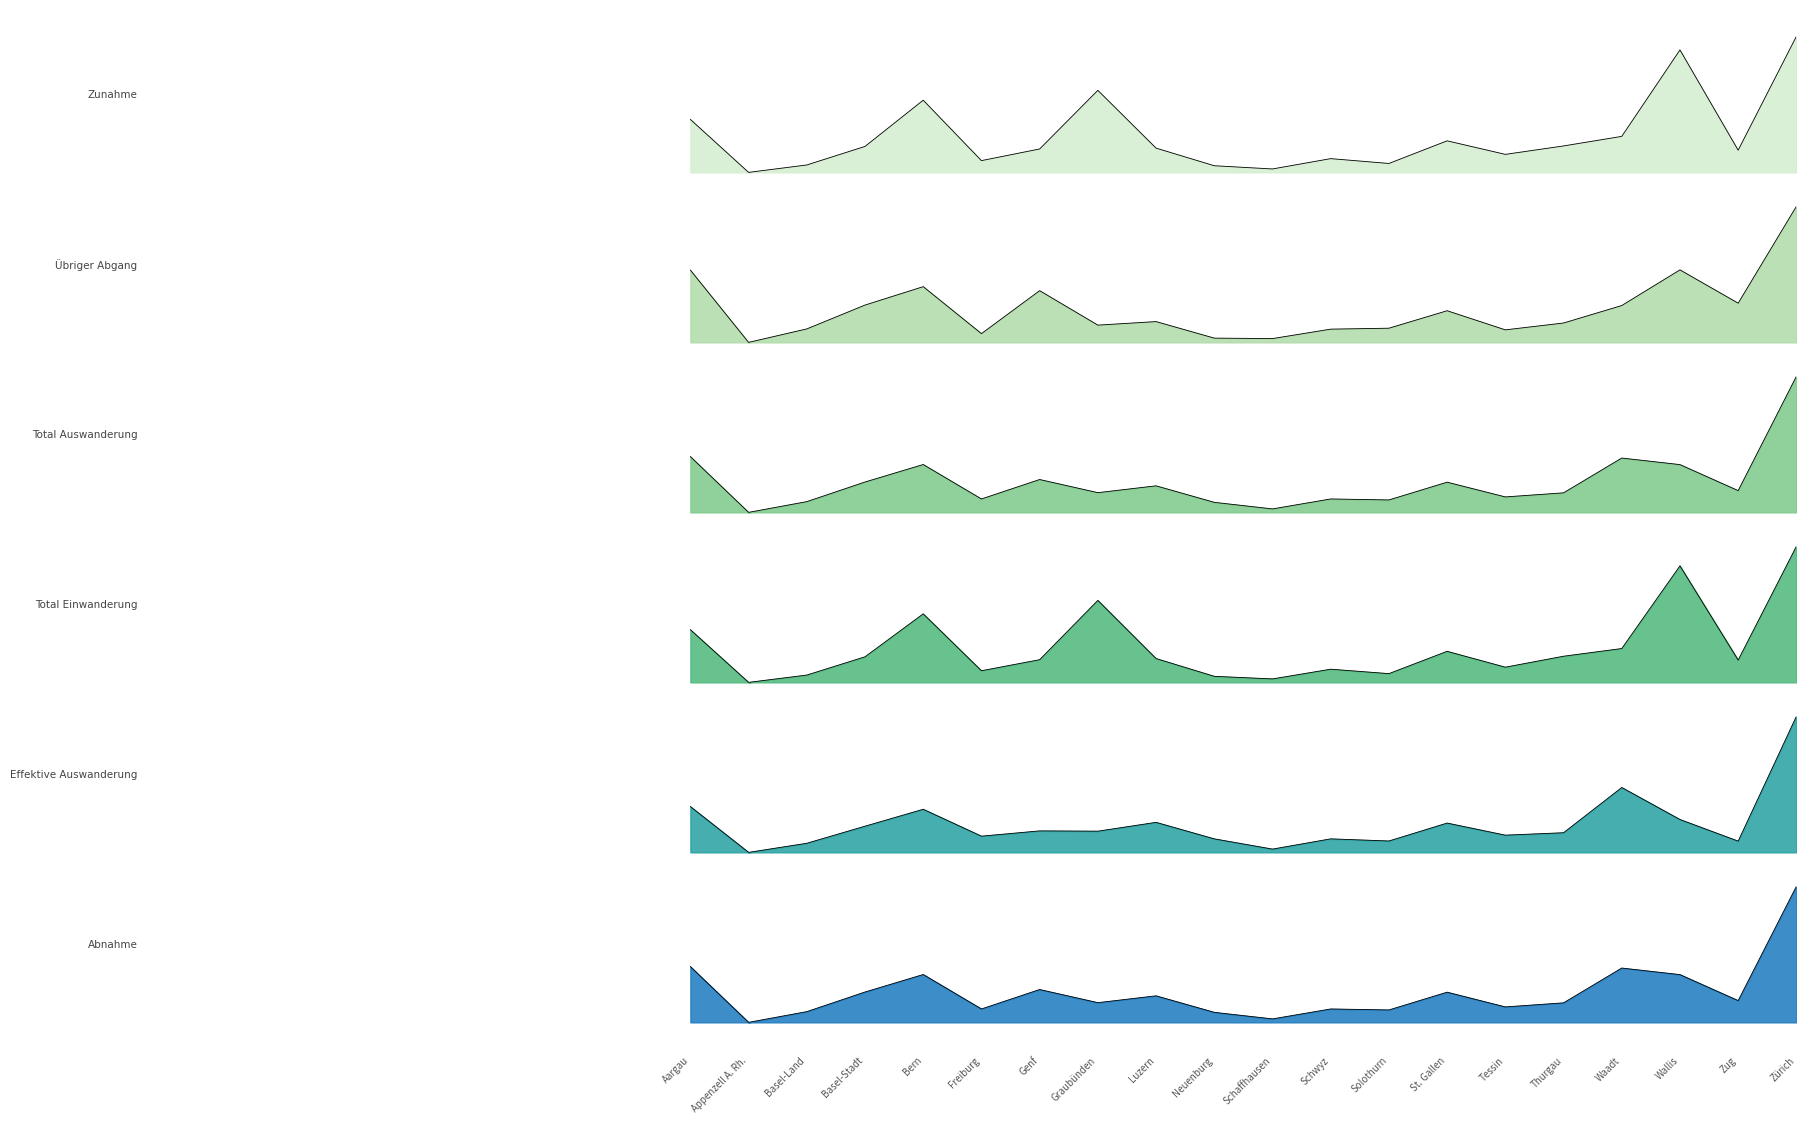

At which category does Übriger Abgang reach its first local valley?

Appenzell A. Rh.